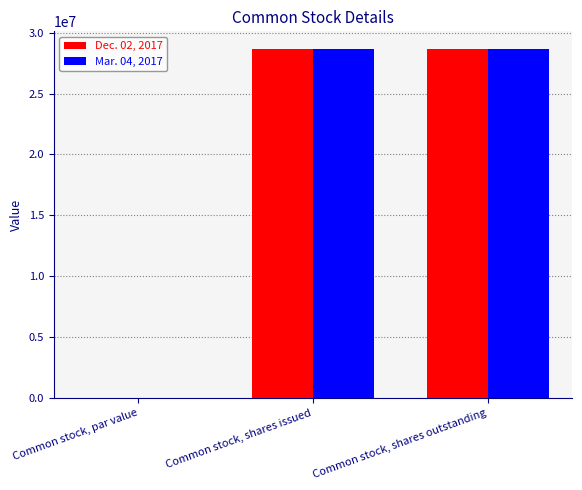

What is the maximum value shown in the chart?

28680841.0